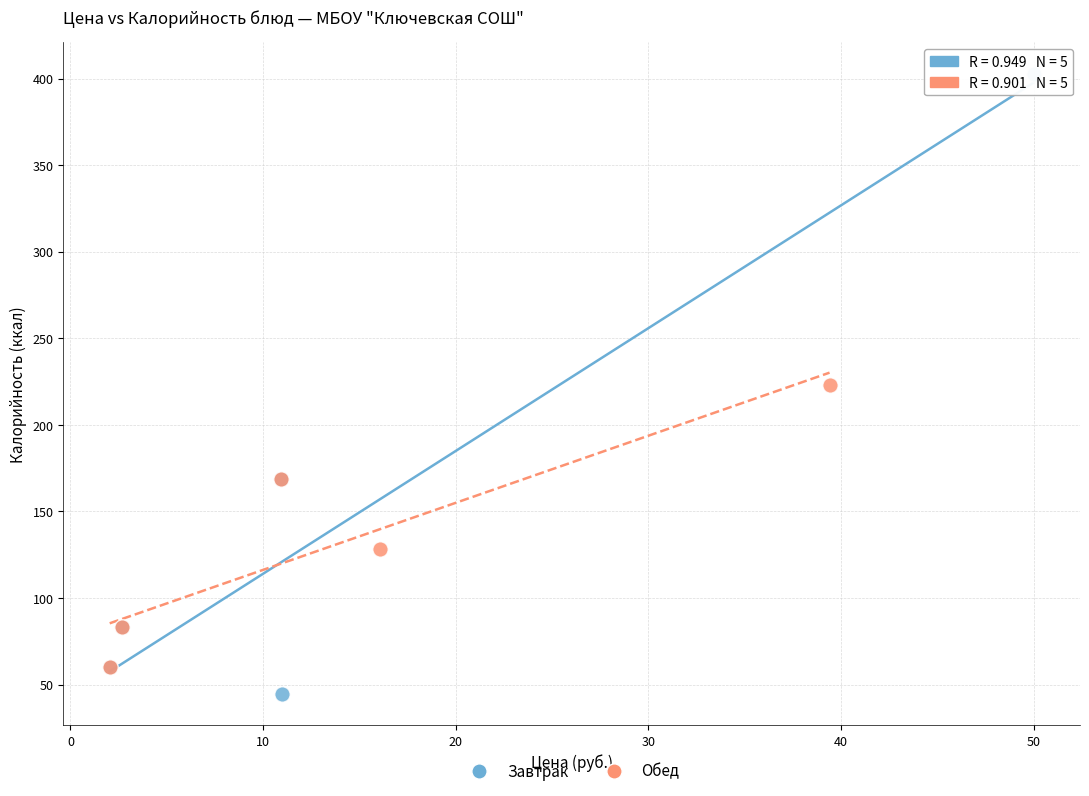

Which series has the widest spread of Y values?

Завтрак